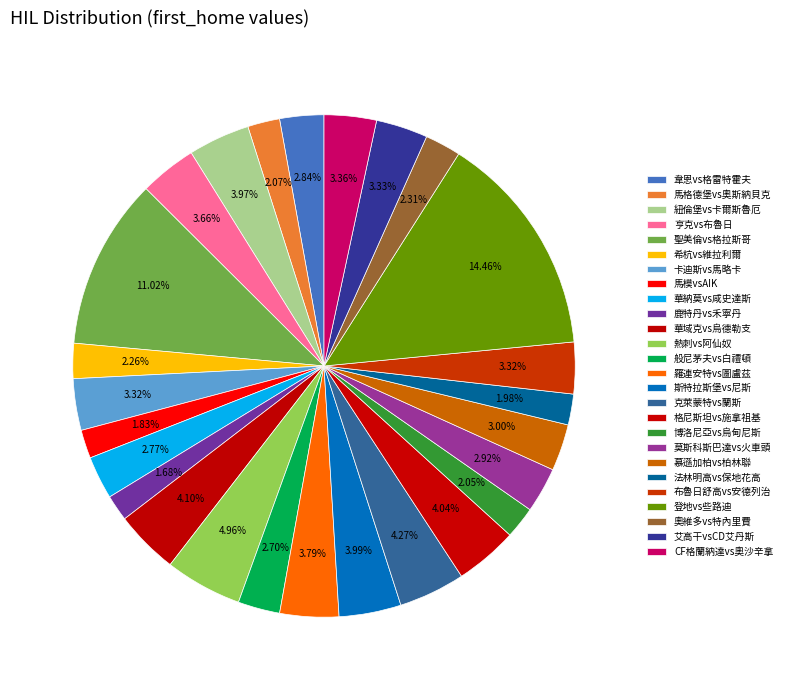

How many segments does this pie chart have?

26